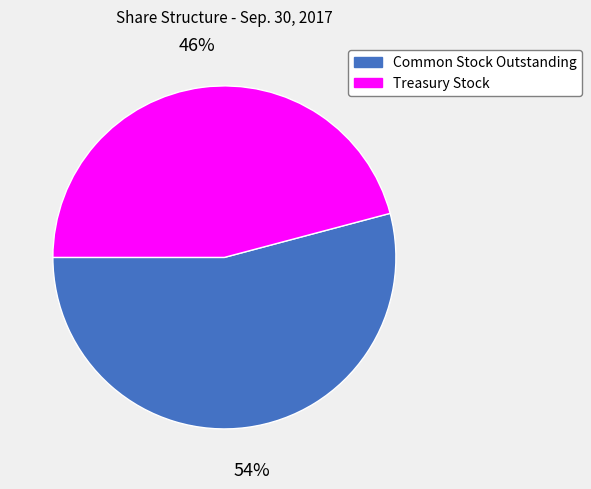

Count the number of slices in the pie.

2